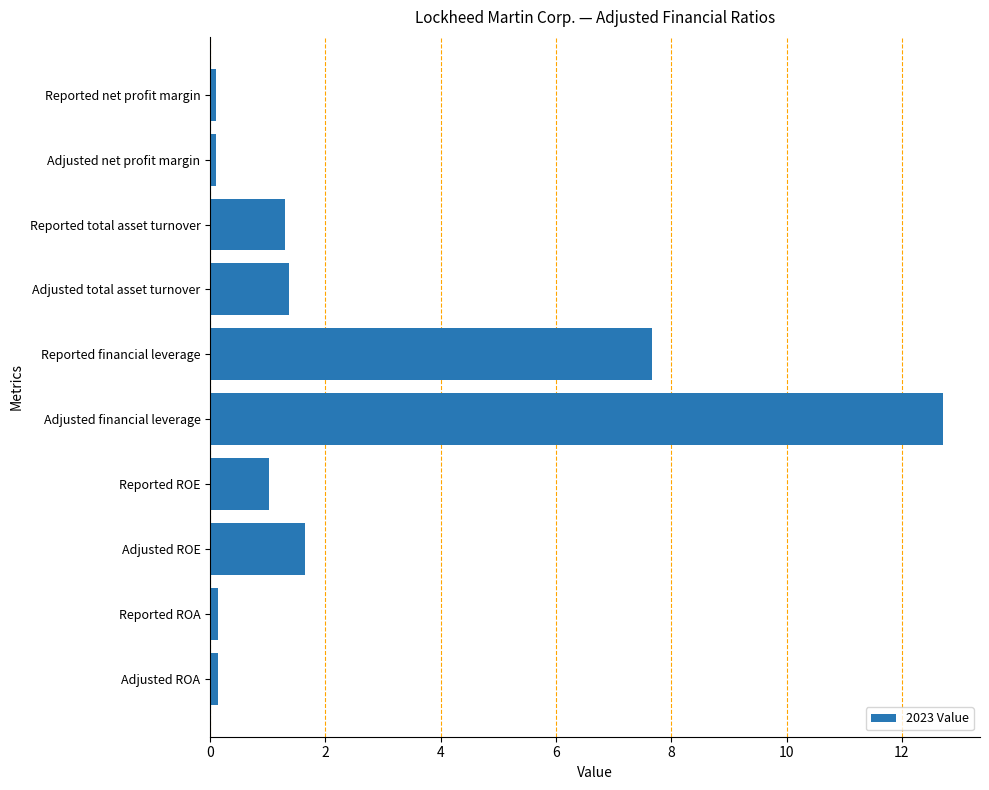

Does the chart contain any negative values?

No